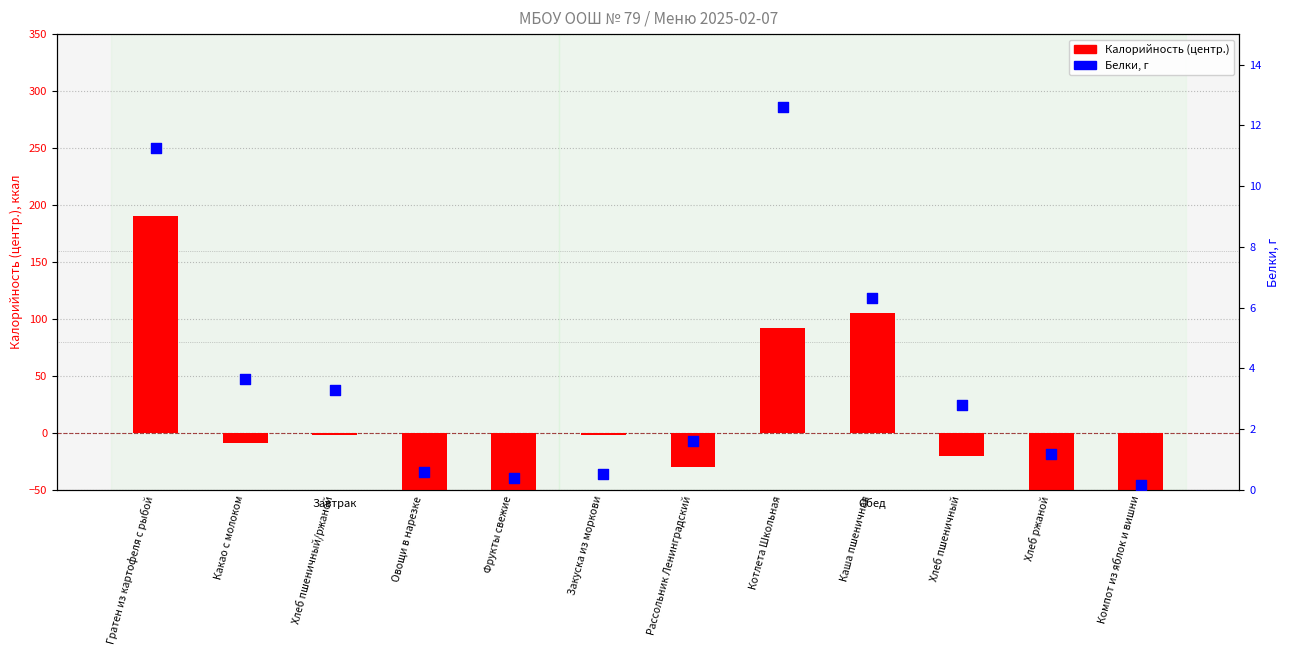

At which category is the sum across all series the highest?

Гратен из картофеля с рыбой